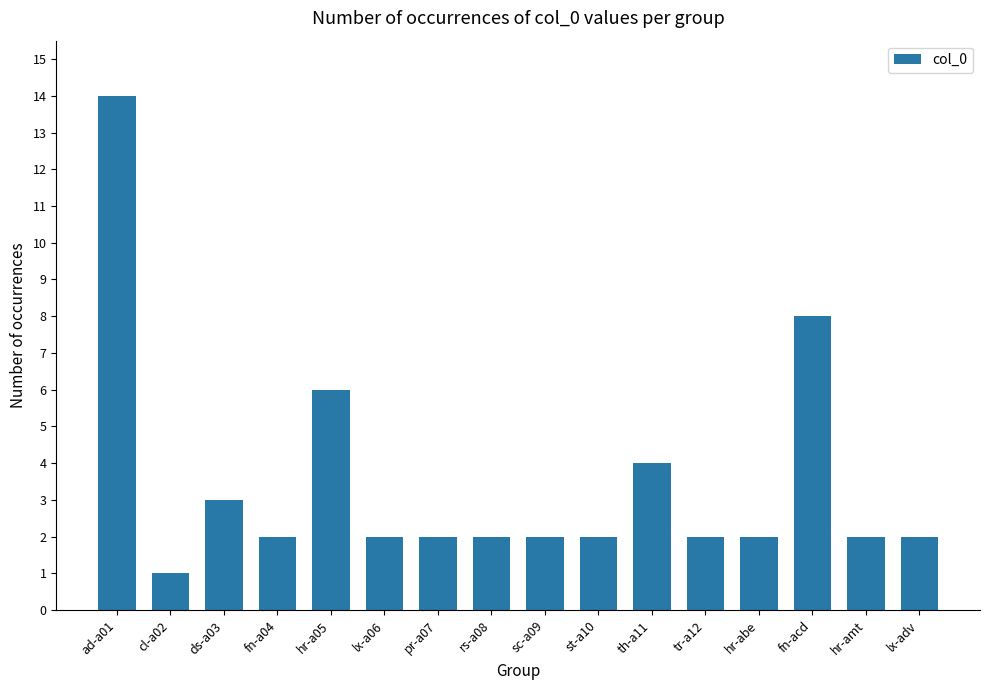

What is the greatest value displayed?

14